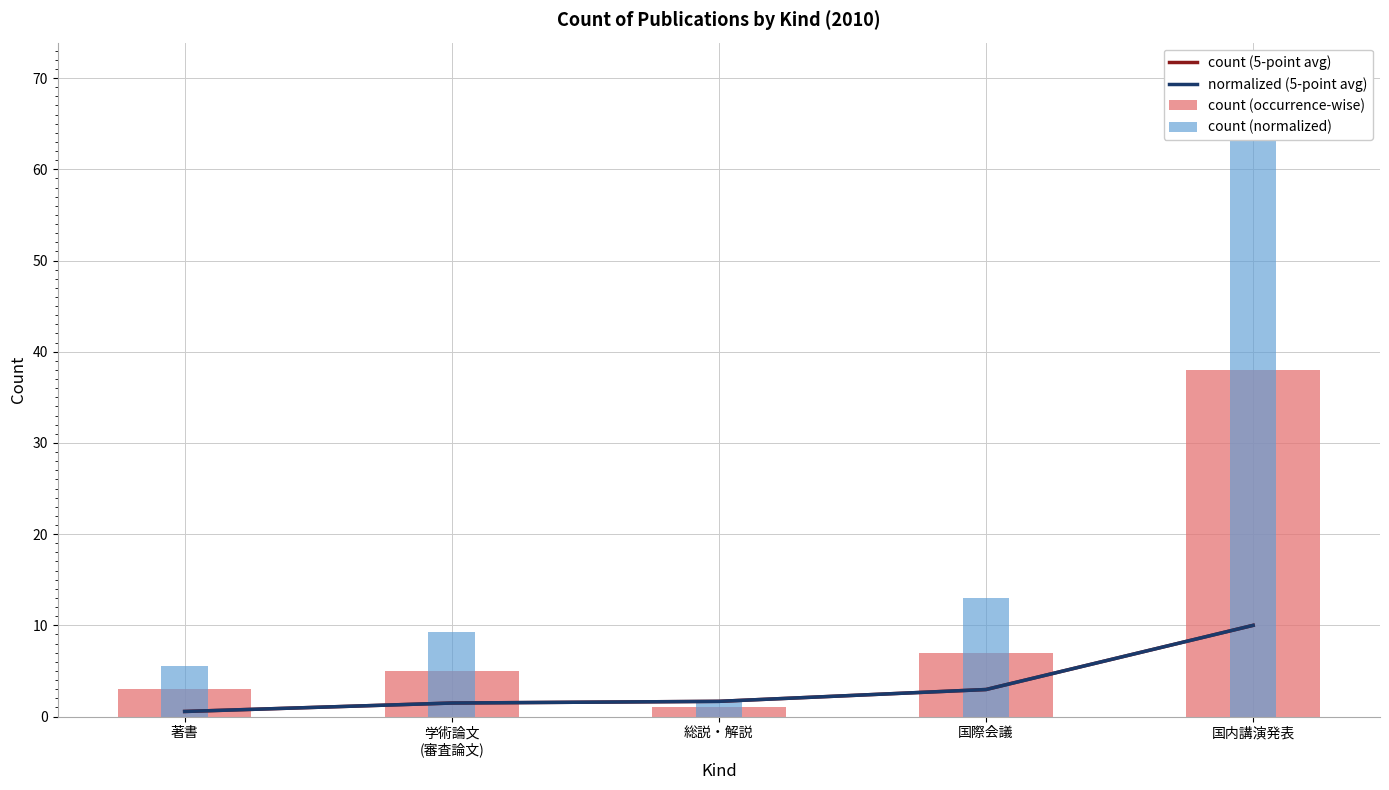

Count the number of data series in this chart.

4